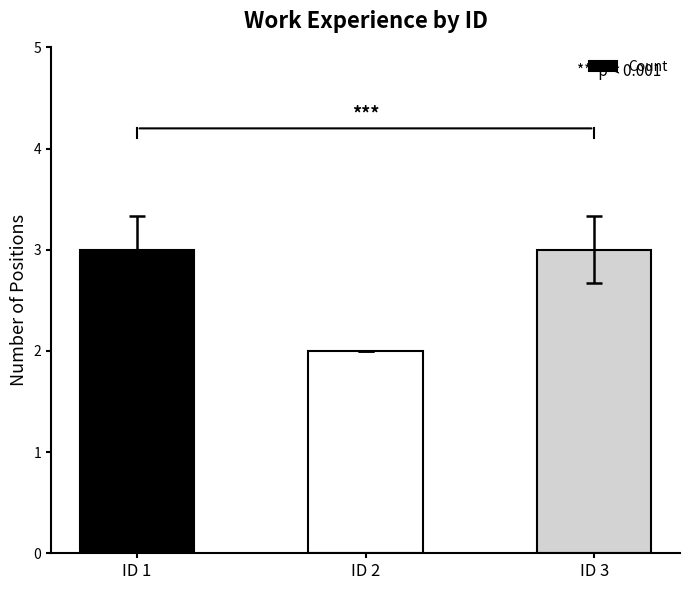

Count the values in the range 2 to 3.

3